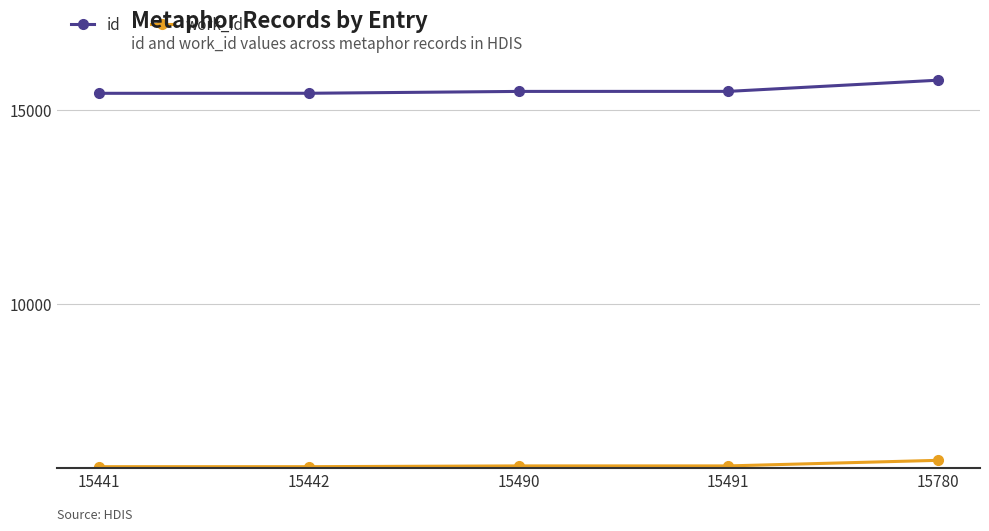

What is the minimum value shown in the chart?

5787